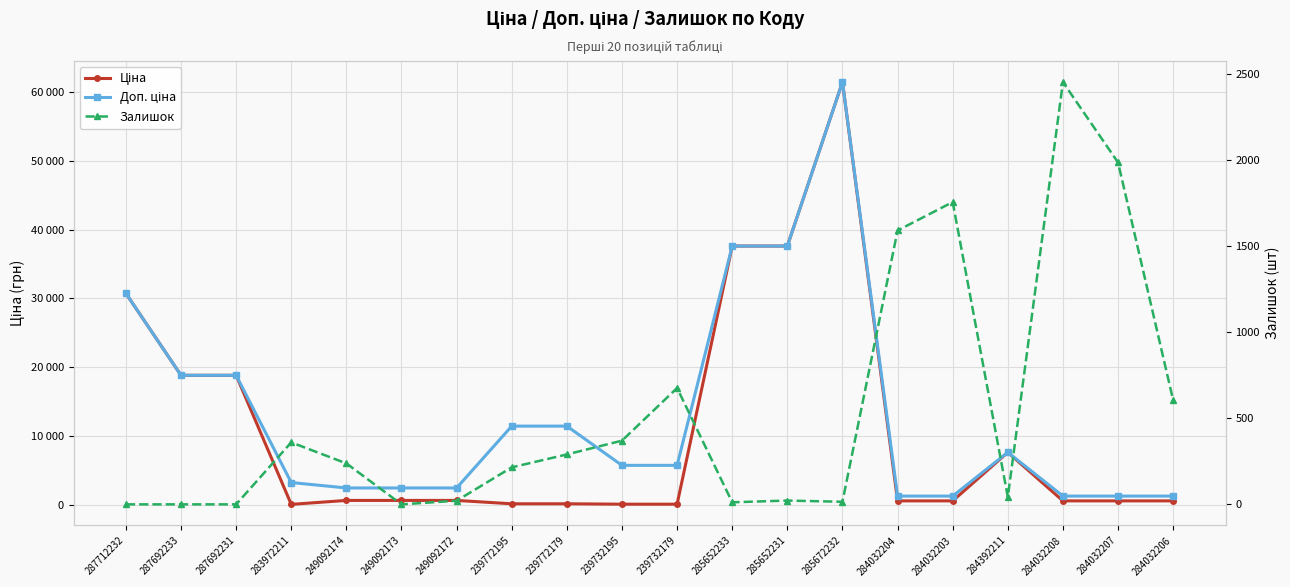

How many interior local peaks does the Доп. ціна series have?

2